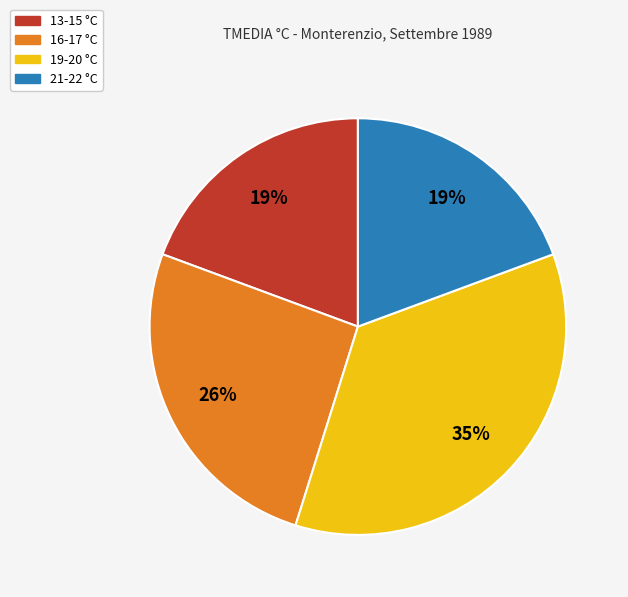

Does 16-17 °C represent more than half of the total?

No